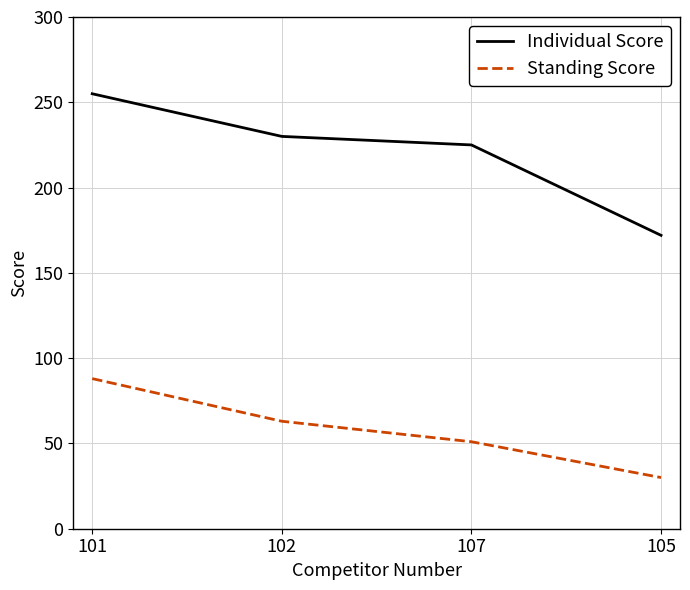

True or false: Standing Score has more than 0 points higher than both neighbors.

False